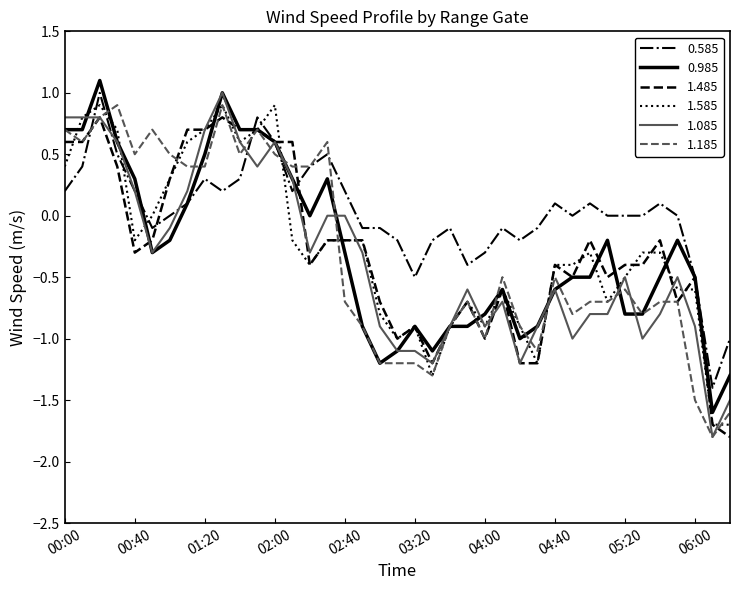

Which series has the largest total across all categories?

0.585